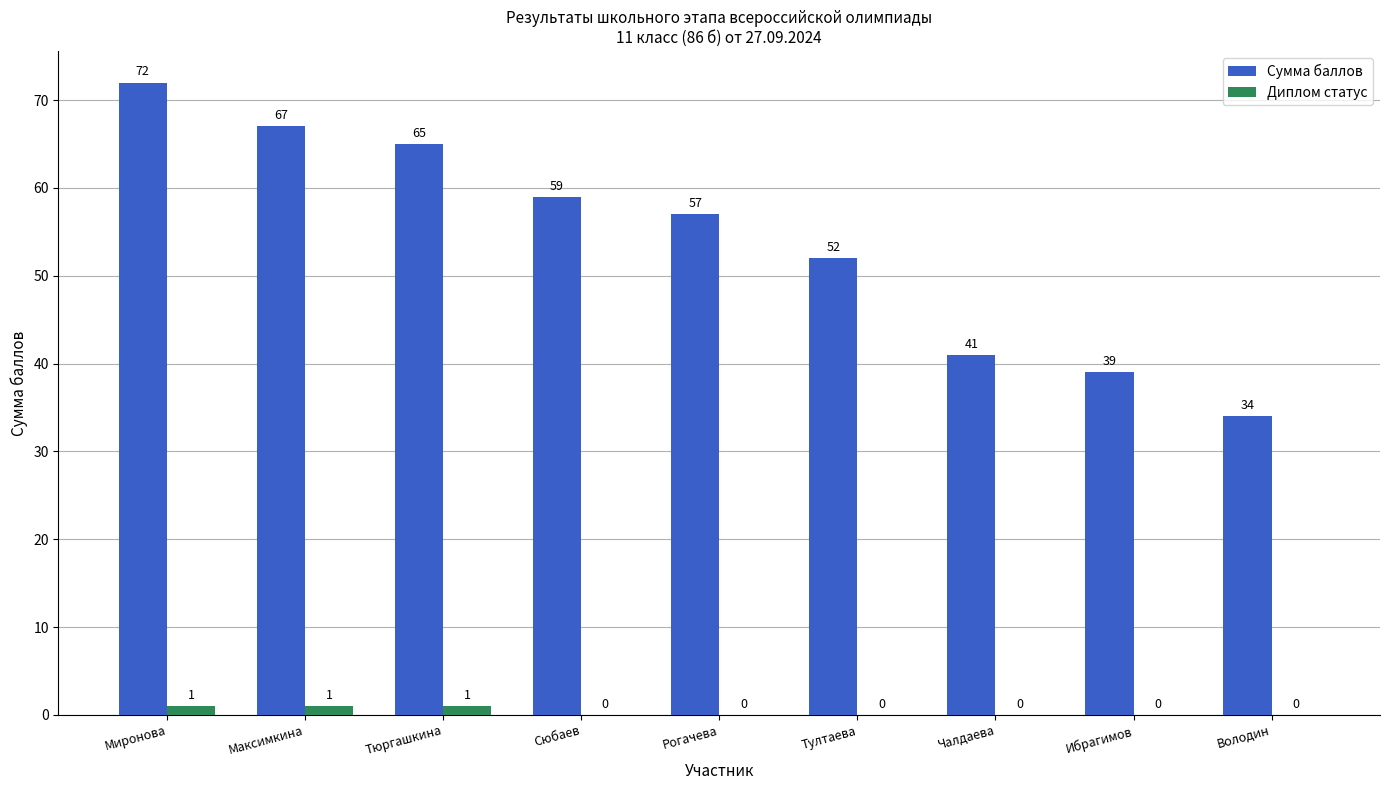

What is the sum of the Диплом статус values at Рогачева and Тюргашкина?

1